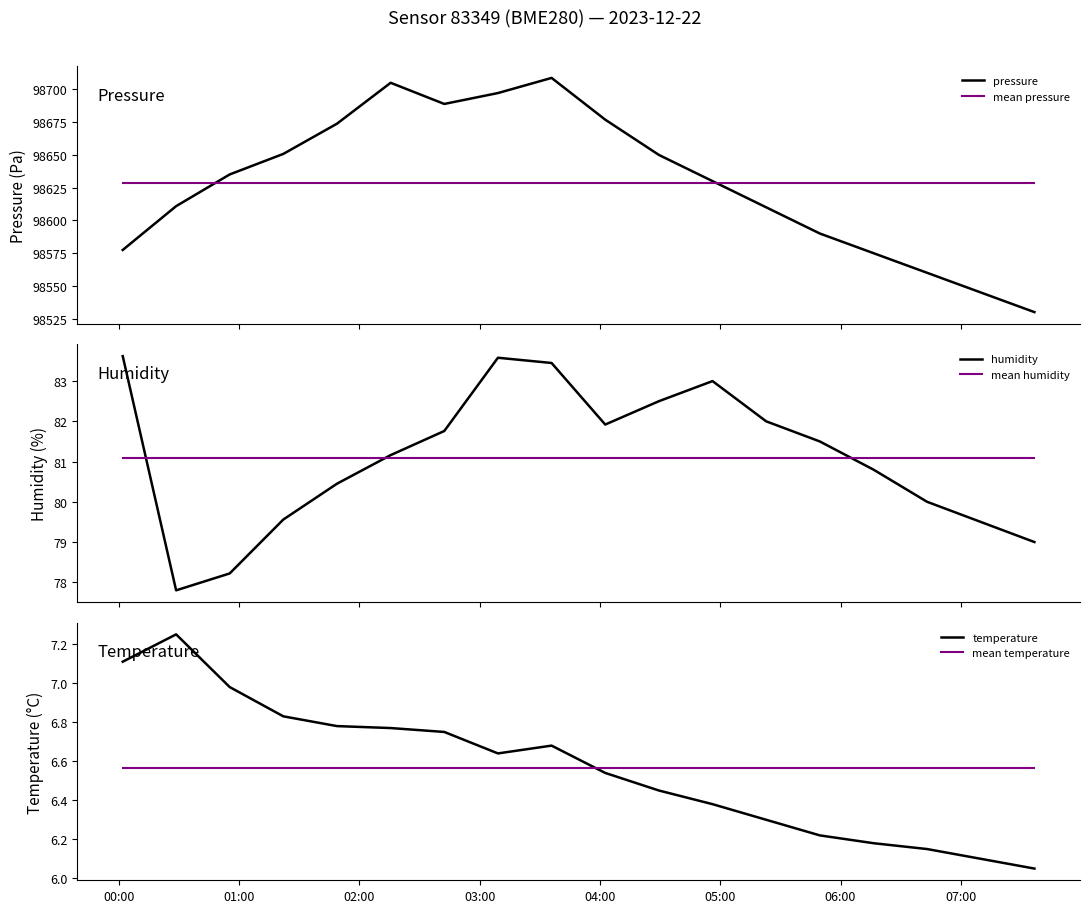

How many intersections are there between temperature and mean temperature?

1